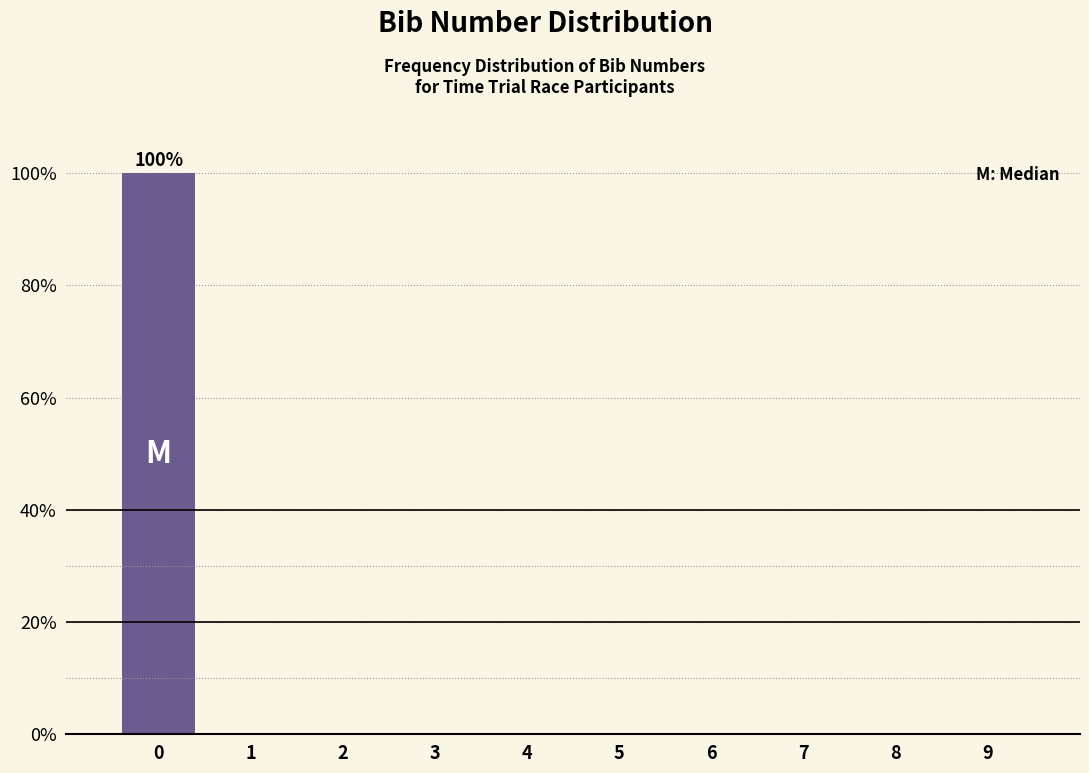

Which range on the x-axis has the tallest bar?

-0.5 to 0.5